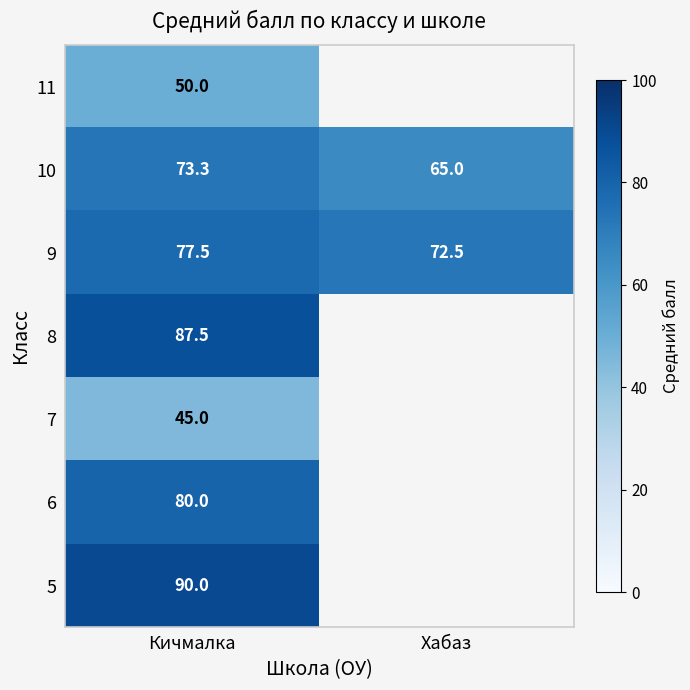

At which label does 10 first exceed 73?

Кичмалка